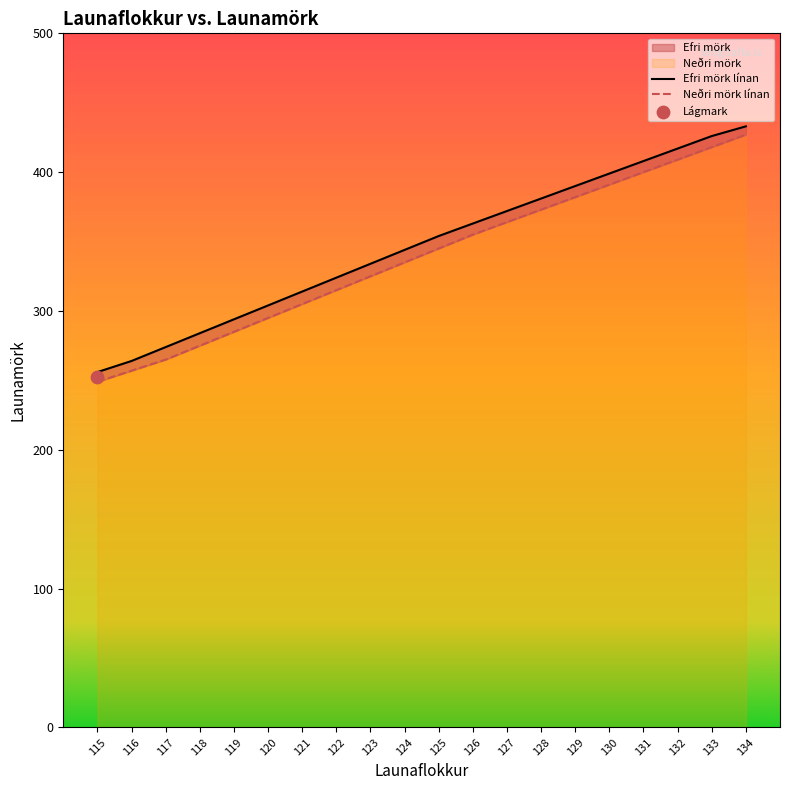

Is the value of Efri mörk línan at 124 greater than the value of Neðri mörk línan at 118?

Yes